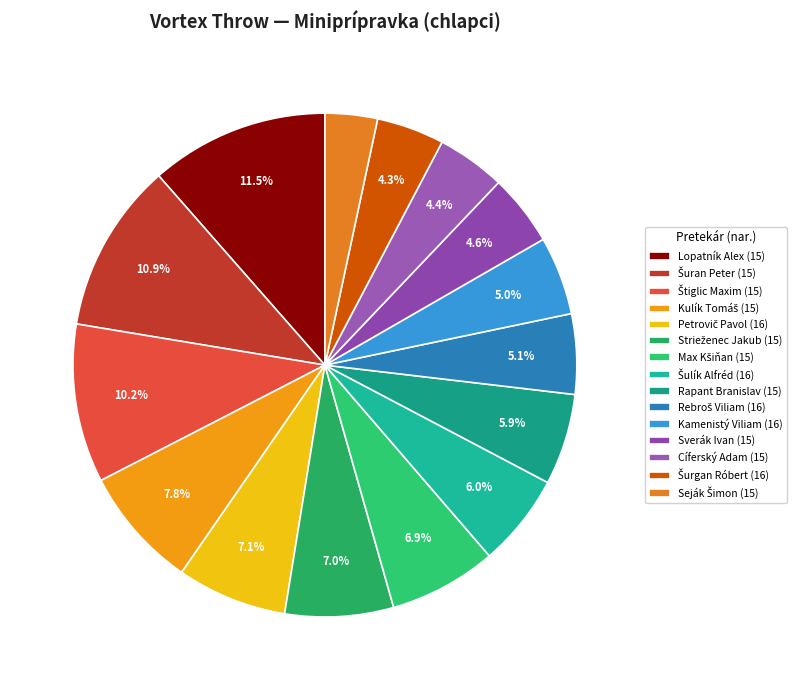

Is there a majority slice in this chart?

No